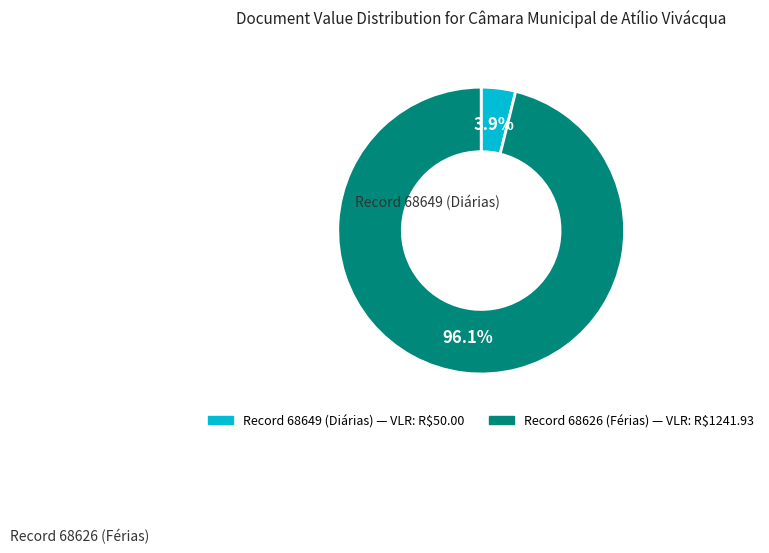

Is there any slice that represents more than half of the pie?

Yes